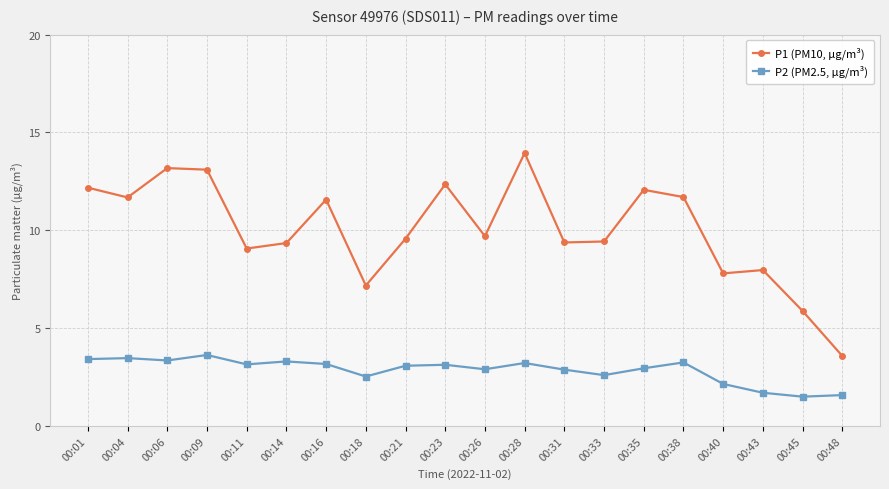

True or false: P2 (PM2.5, µg/m³) and P1 (PM10, µg/m³) intersect in this chart.

False